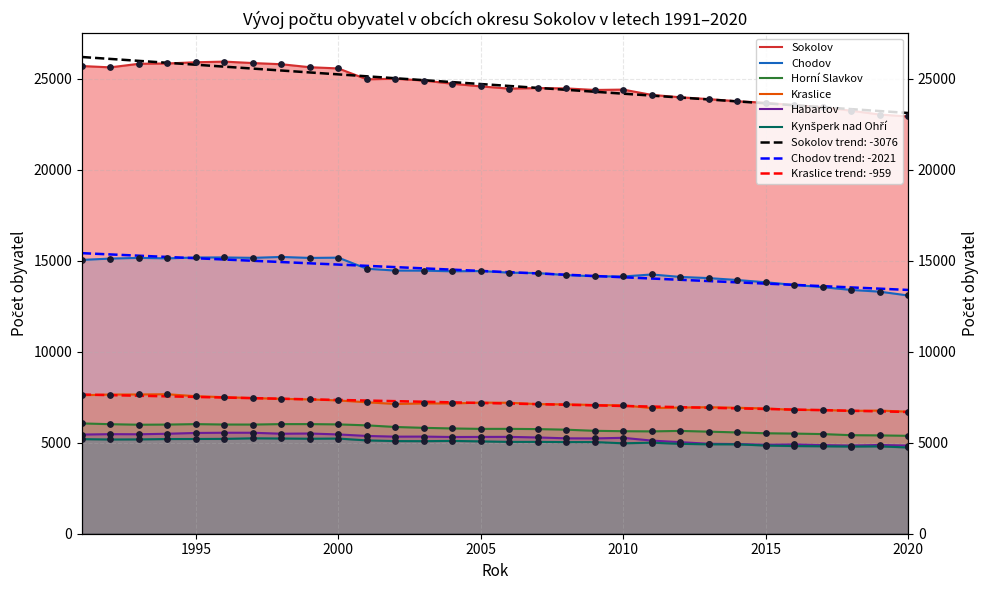

Which series has the widest spread of Y values?

Sokolov